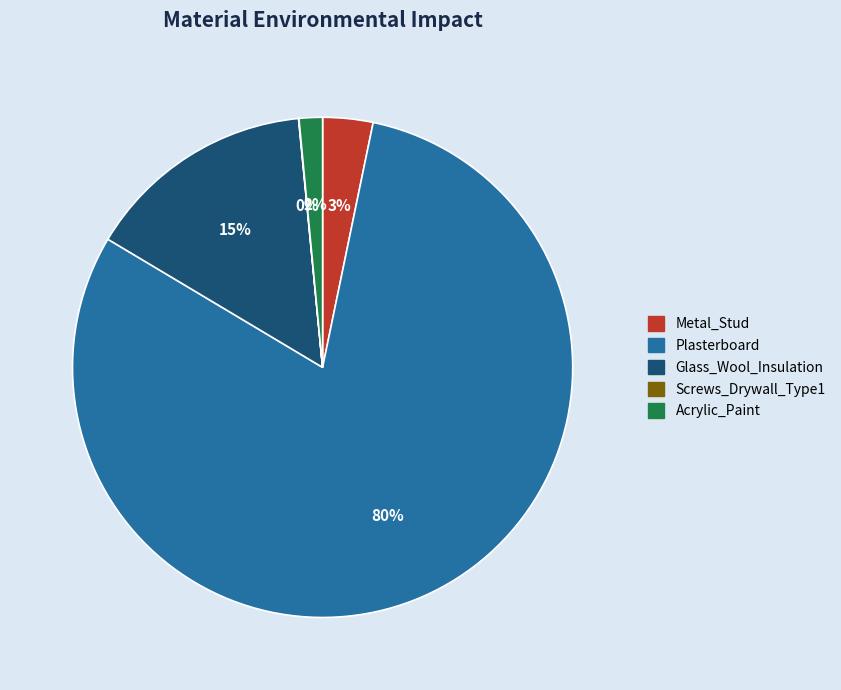

Is the sum of Metal_Stud and Plasterboard greater than half?

Yes